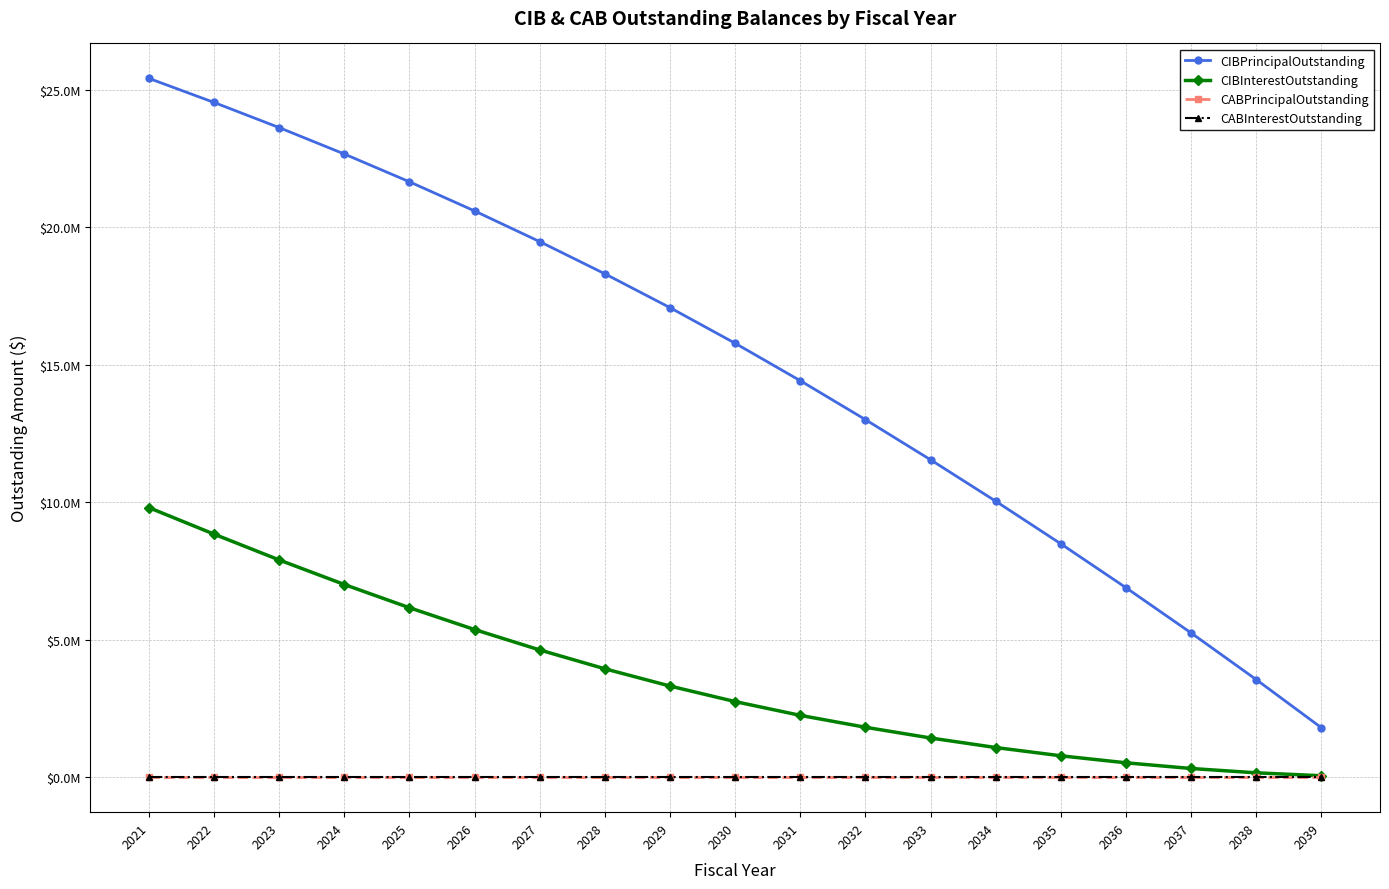

At which label does CABPrincipalOutstanding reach its peak?

2021